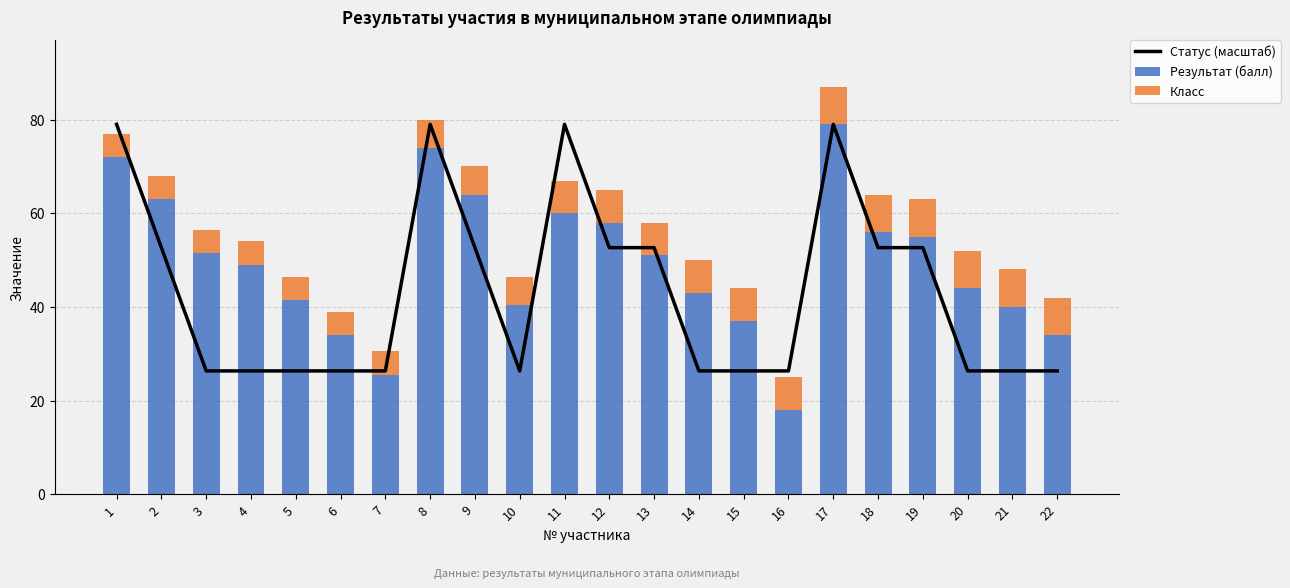

What is the total value across all series at 16?

51.3